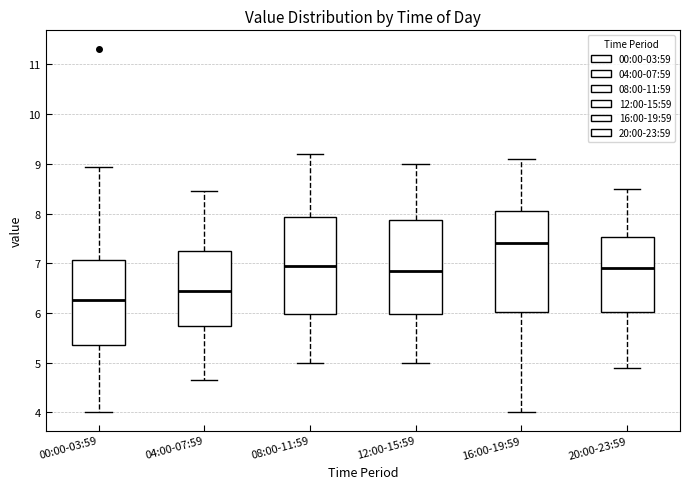

Reading left to right, transcribe this box plot: for each box, give where its median line is, the range the box spans, and where its two whiskers end, as read against the y-axis. The values are not printed on the chart, so give them approximately, as read against the axis.

00:00-03:59: median 6.3, box 5.4 to 7.1, whiskers 4.0 to 8.9
04:00-07:59: median 6.5, box 5.7 to 7.2, whiskers 4.7 to 8.5
08:00-11:59: median 7.0, box 6.0 to 7.9, whiskers 5.0 to 9.2
12:00-15:59: median 6.9, box 6.0 to 7.9, whiskers 5.0 to 9.0
16:00-19:59: median 7.4, box 6.0 to 8.1, whiskers 4.0 to 9.1
20:00-23:59: median 6.9, box 6.0 to 7.5, whiskers 4.9 to 8.5